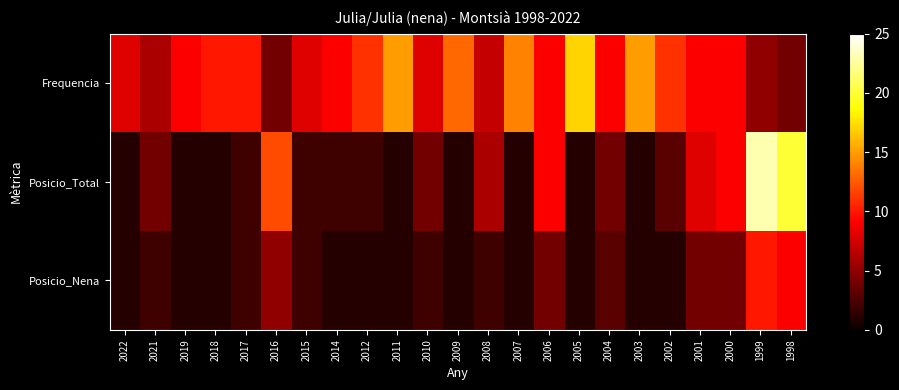

Reading right to left, list all the values displayed in this chart.

Frequencia: 1998=4	1999=5	2000=9	2001=9	2002=11	2003=15	2004=9	2005=17	2006=9	2007=14	2008=7	2009=13	2010=8	2011=15	2012=11	2014=9	2015=8	2016=4	2017=10	2018=10	2019=9	2021=6	2022=8
Posicio_Total: 1998=20	1999=23	2000=9	2001=8	2002=3	2003=1	2004=4	2005=1	2006=9	2007=1	2008=6	2009=1	2010=4	2011=1	2012=2	2014=2	2015=2	2016=12	2017=2	2018=1	2019=1	2021=4	2022=1
Posicio_Nena: 1998=9	1999=10	2000=4	2001=4	2002=1	2003=1	2004=3	2005=1	2006=4	2007=1	2008=2	2009=1	2010=2	2011=1	2012=1	2014=1	2015=2	2016=5	2017=2	2018=1	2019=1	2021=2	2022=1